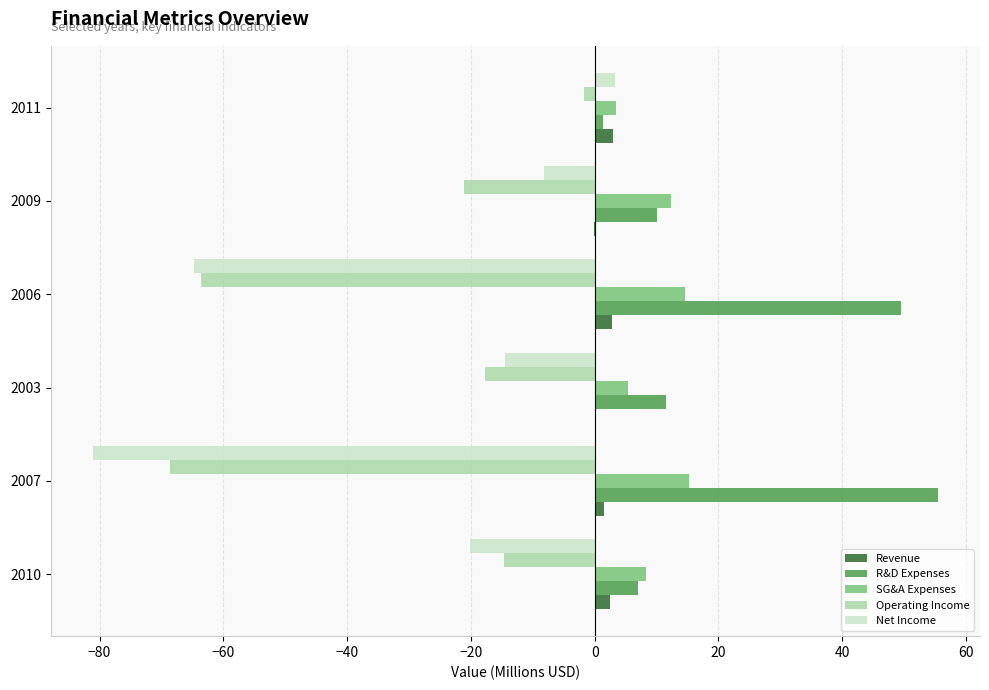

Is the value of SG&A Expenses at 2011 greater than the value of Operating Income at 2007?

Yes